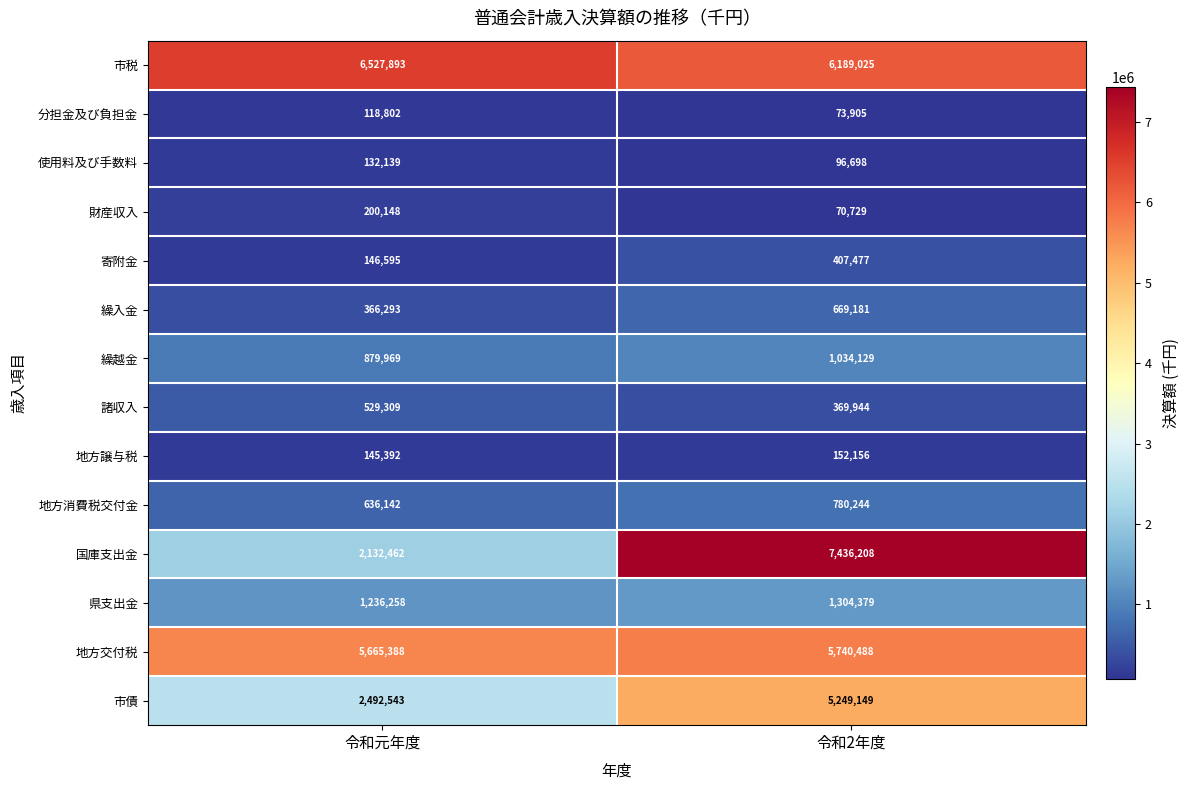

At which category is the sum across all series the highest?

令和2年度